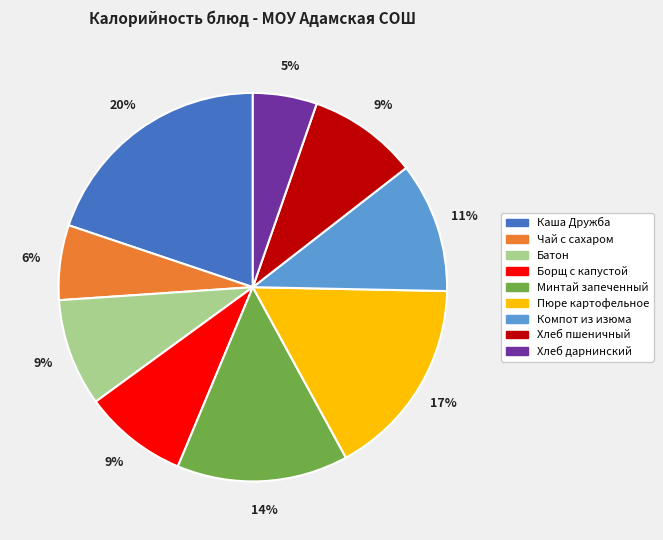

What is the smallest slice in the pie chart?

Хлеб дарнинский